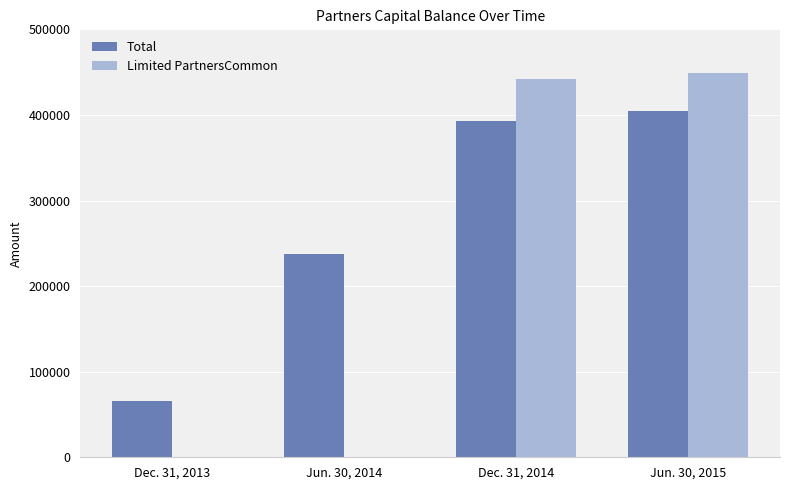

Is it true that Limited PartnersCommon equals 181456 at Jun. 30, 2015?

False